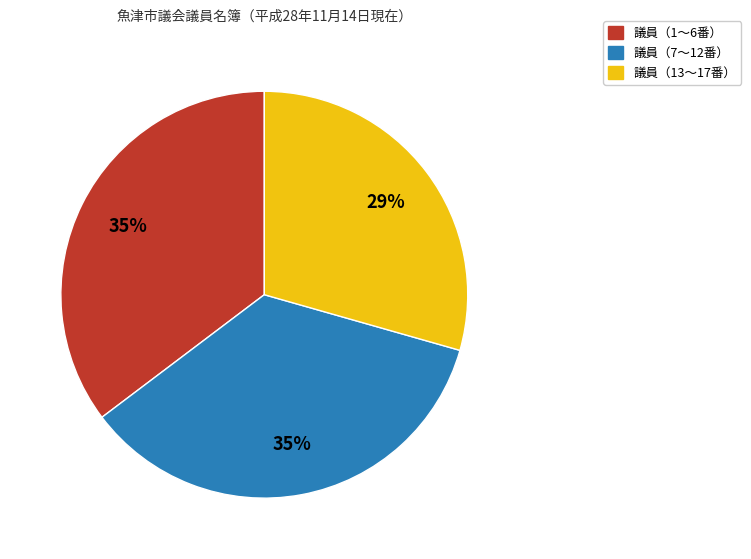

True or false: 議員（1〜6番） accounts for 48% of the total.

False